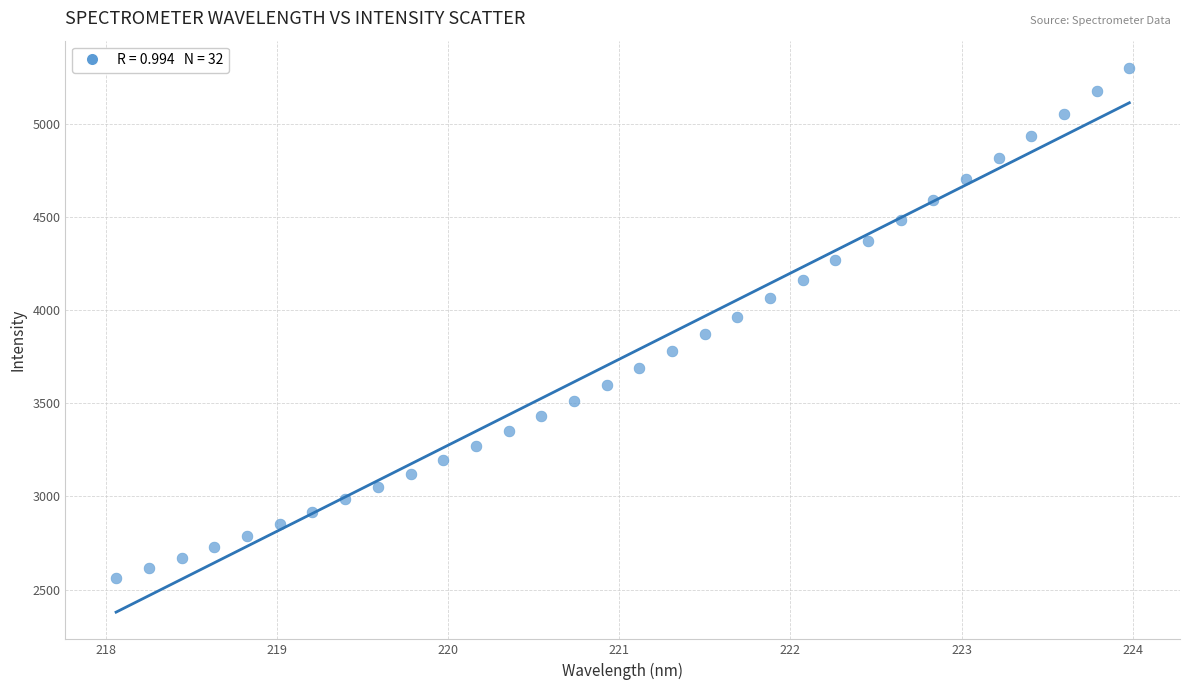

What is the range of X values (max minus min)?

5.9